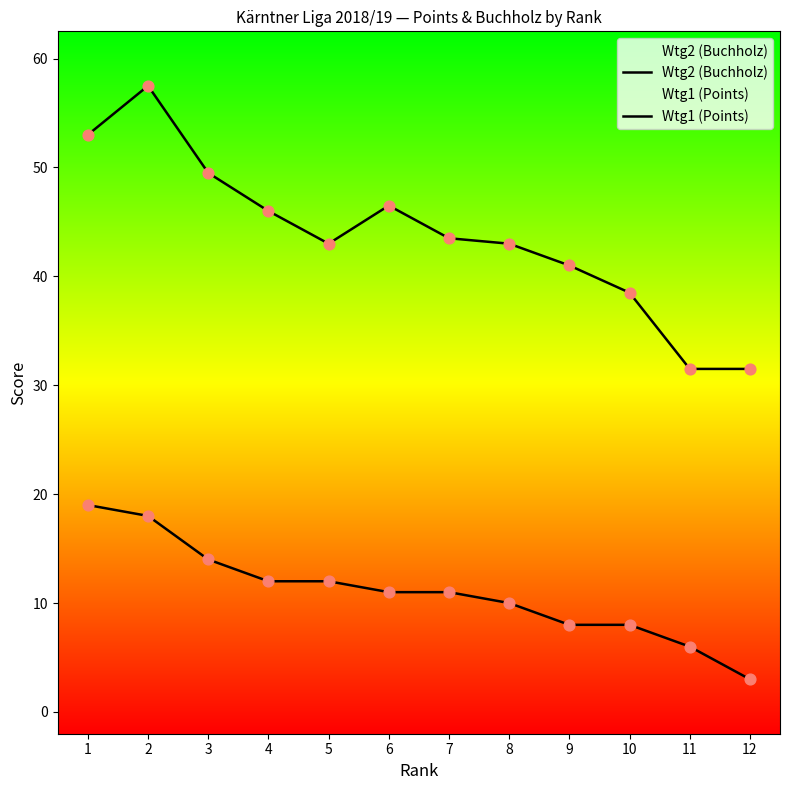

Which series has the widest spread of Y values?

Wtg2 (Buchholz)